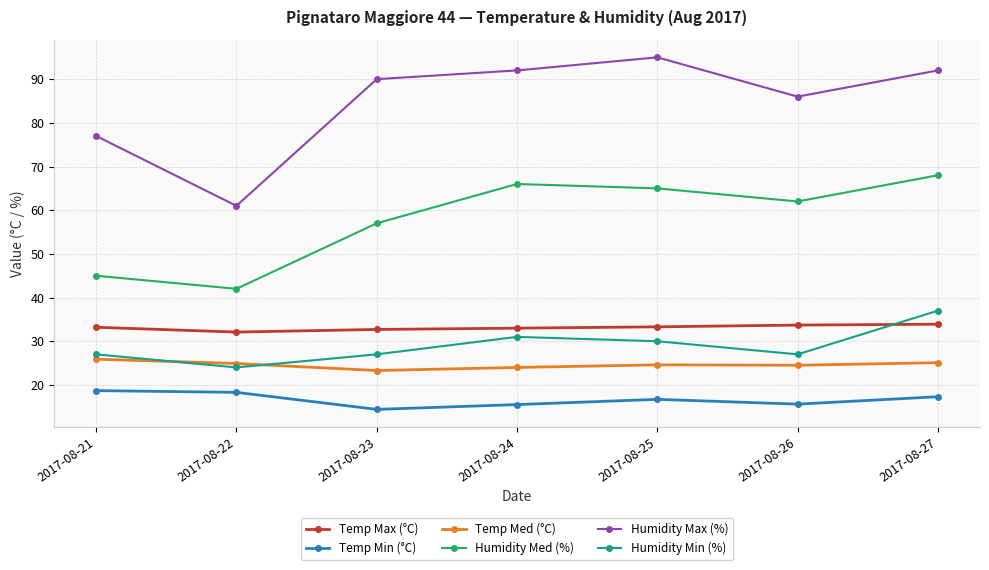

Read the Humidity Med (%) value at 2017-08-24.

66.0